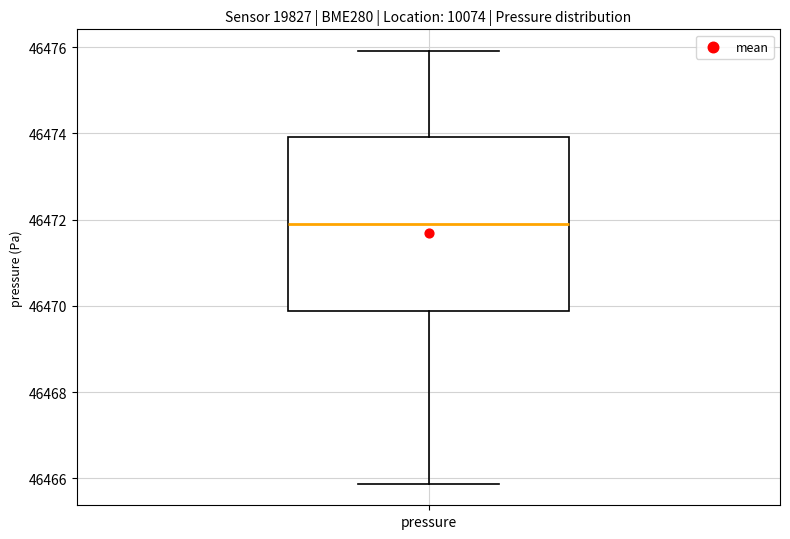

Transcribe this box plot: give where the median line is, the range the box spans, and where the two whiskers end, as read against the y-axis. The values are not printed on the chart, so give them approximately, as read against the axis.

median 46472.0, box 46469.8 to 46474.0, whiskers 46465.8 to 46476.0